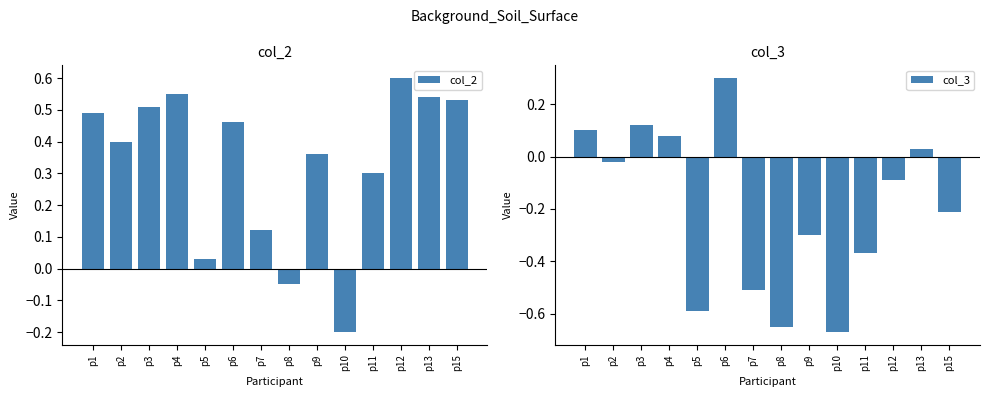

True or false: col_2 has a value of 0.9 at p12.

False